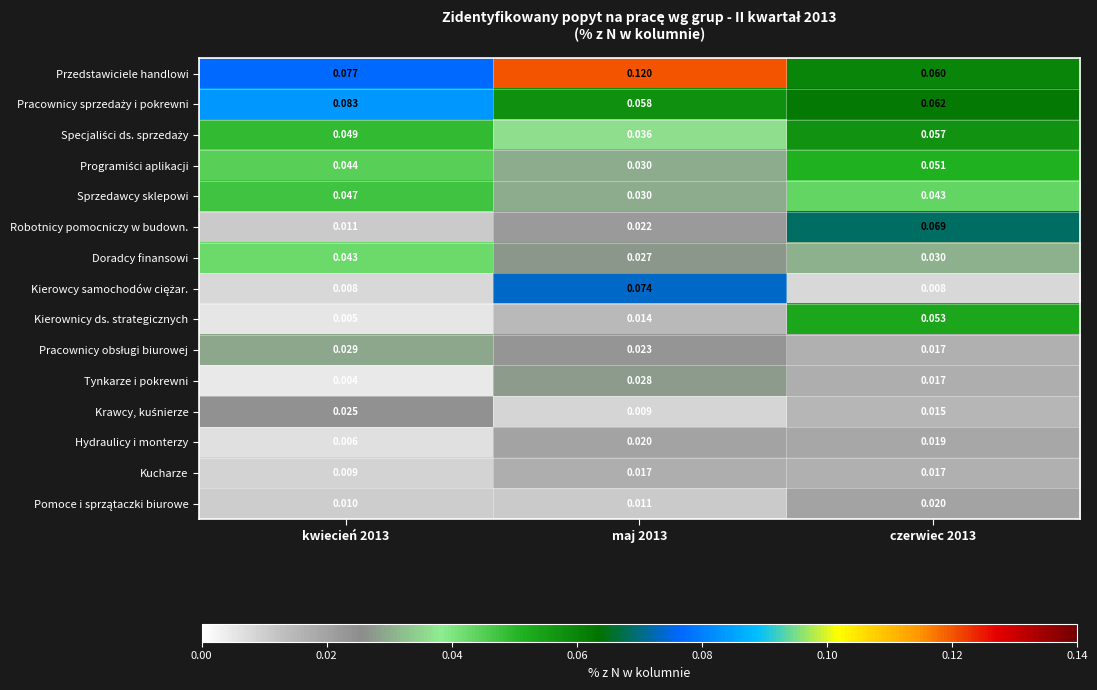

Which series has the largest total across all categories?

Przedstawiciele handlowi